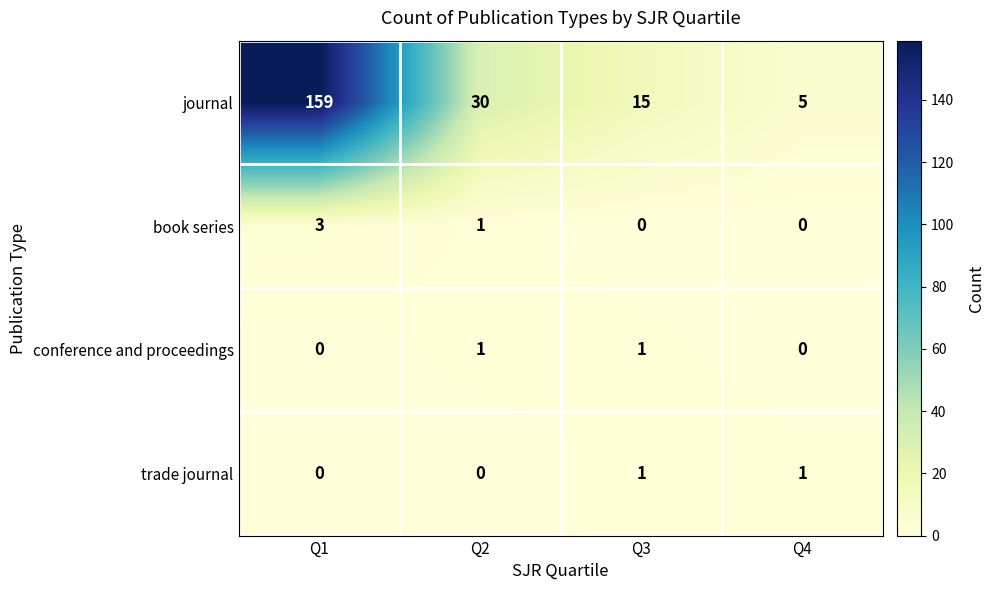

What is the spread (max minus min) of values at Q2?

30